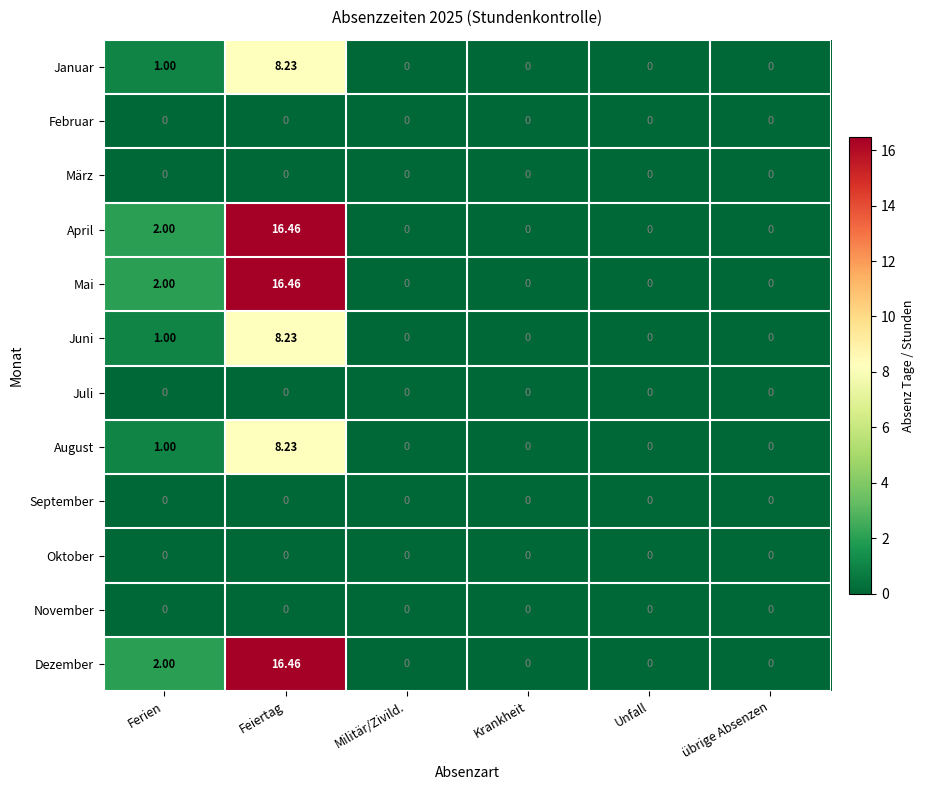

Is the value of August at Feiertag greater than the value of September at Feiertag?

Yes